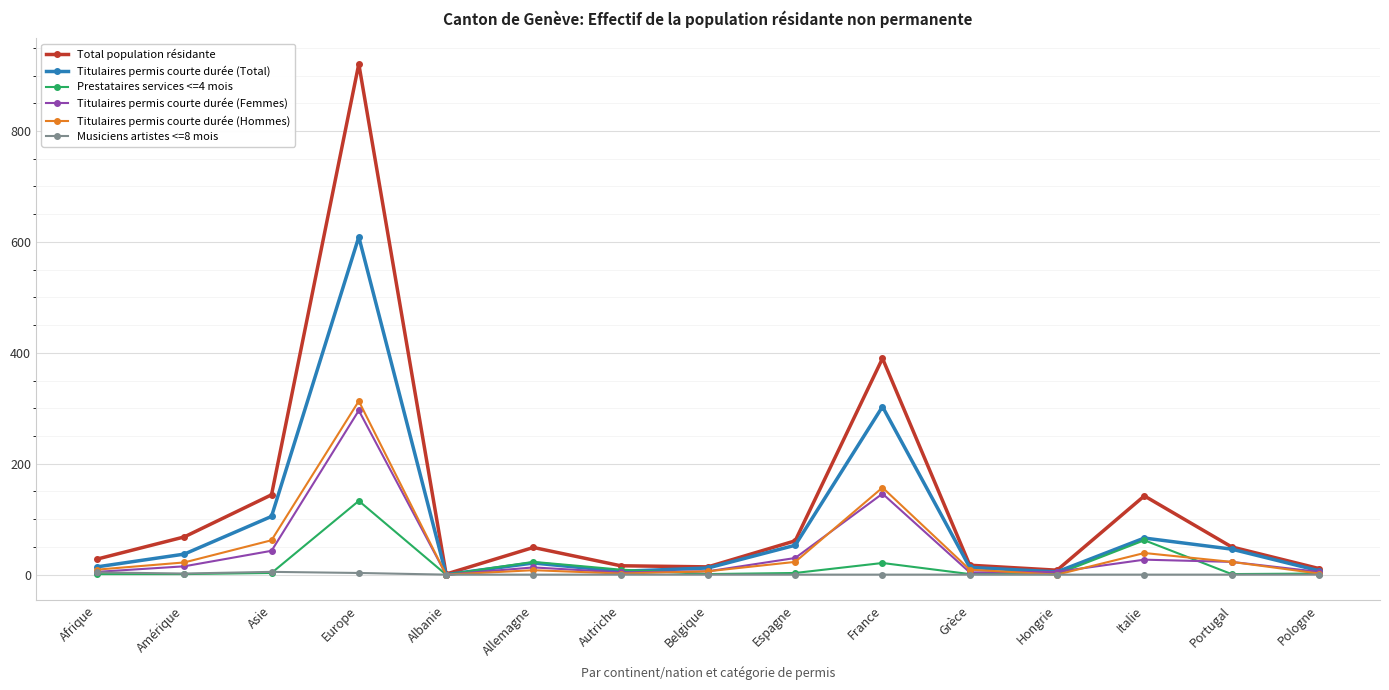

Where is the first local minimum for Total population résidante?

Albanie